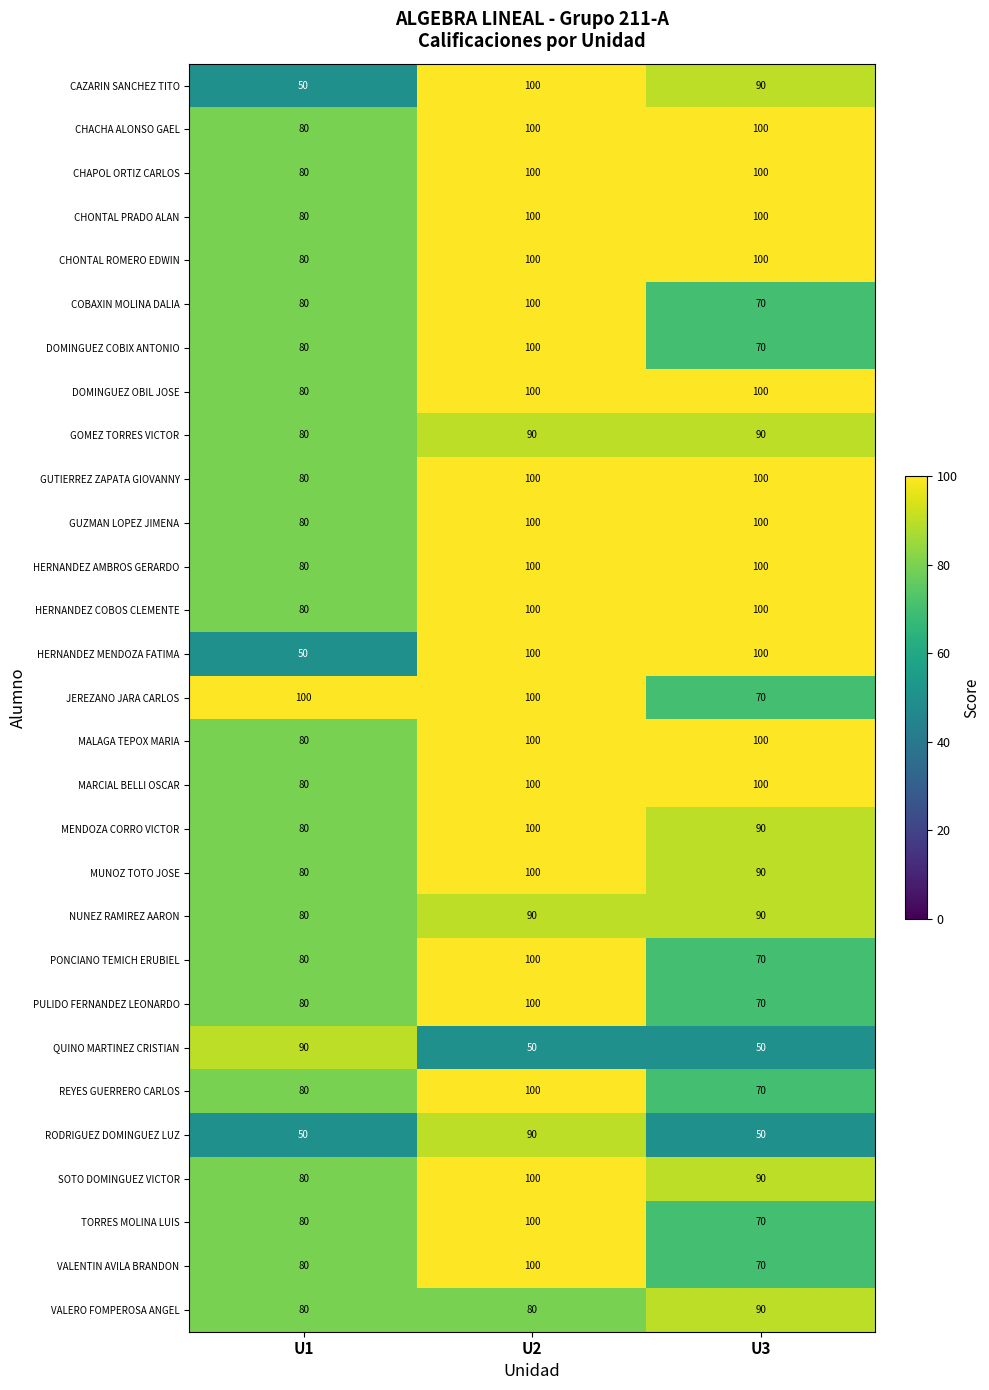

What is the maximum value shown in the chart?

100